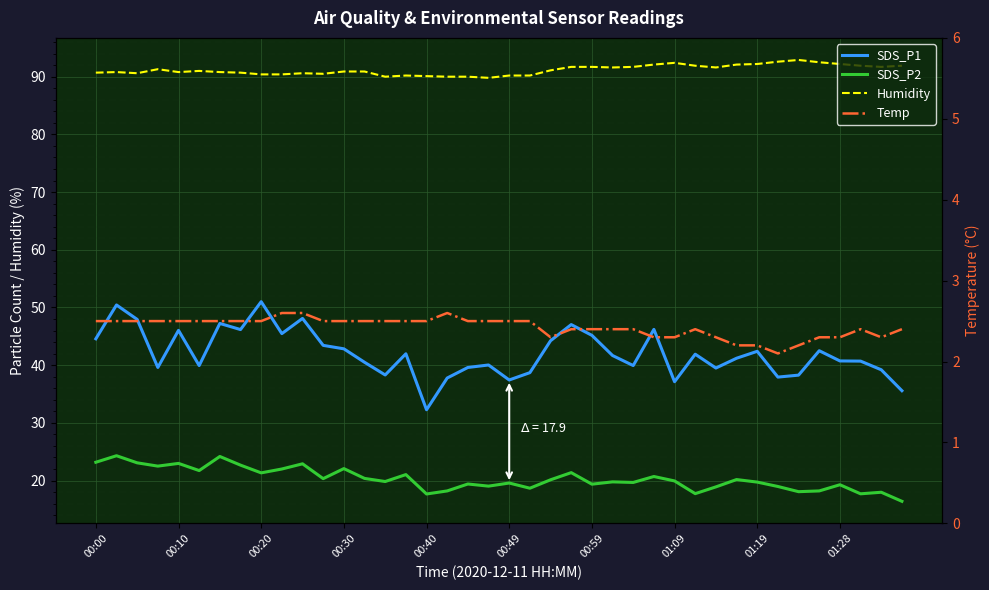

Does the chart display data point markers on the line(s)?

No